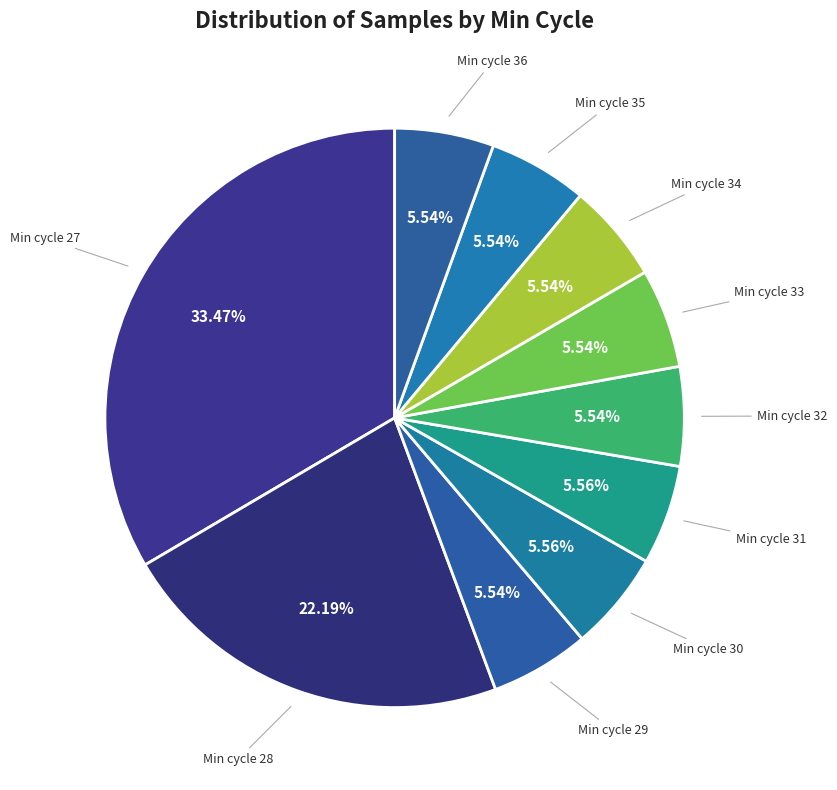

Is the sum of Min cycle 28 and Min cycle 36 greater than half?

No